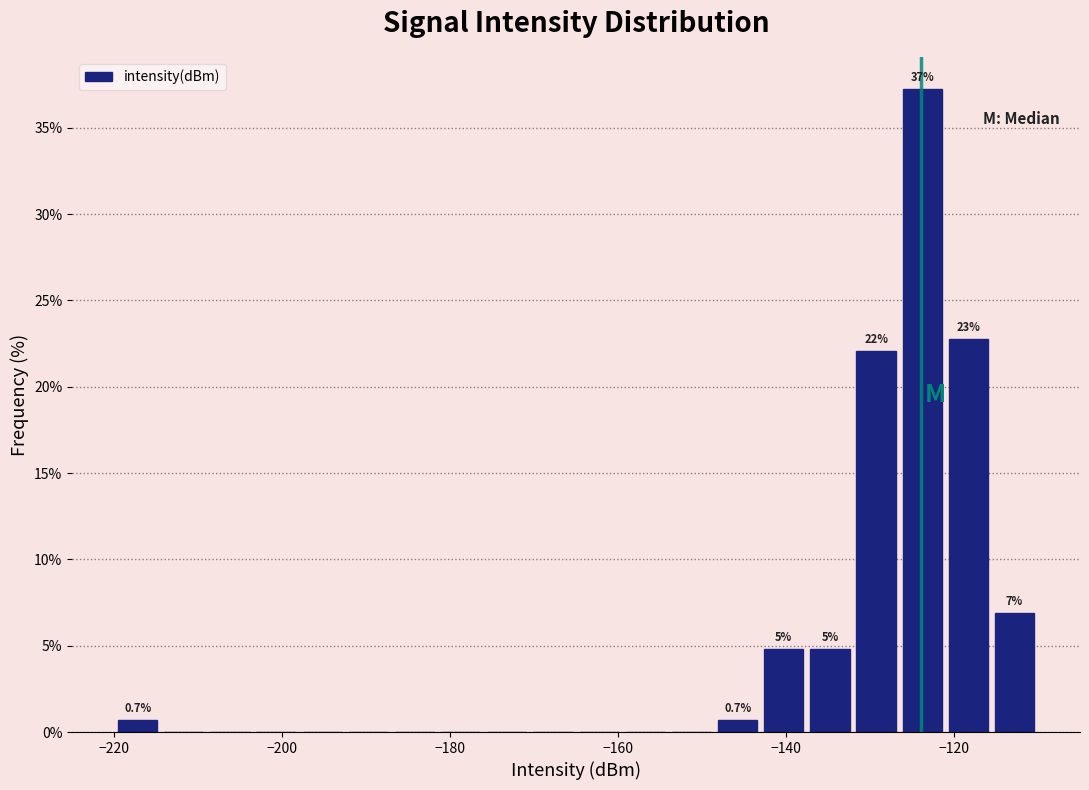

Around what value on the x-axis is the tallest bar? Give the approximate position of its centre, as read against the axis.

-124